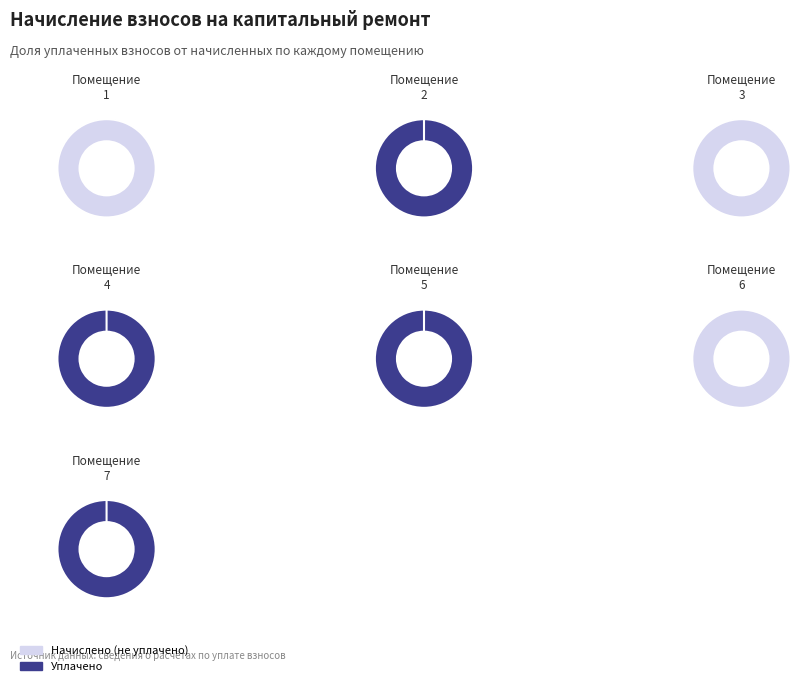

True or false: 7 accounts for 14% of the total.

True